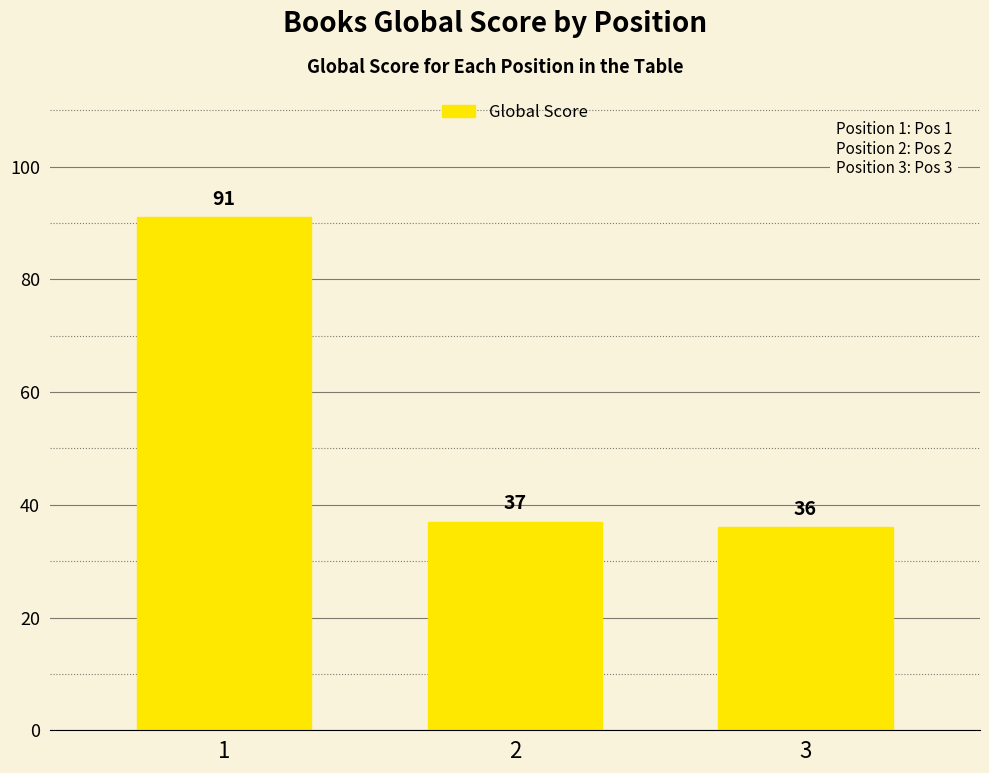

At which label does the data first exceed 37?

1